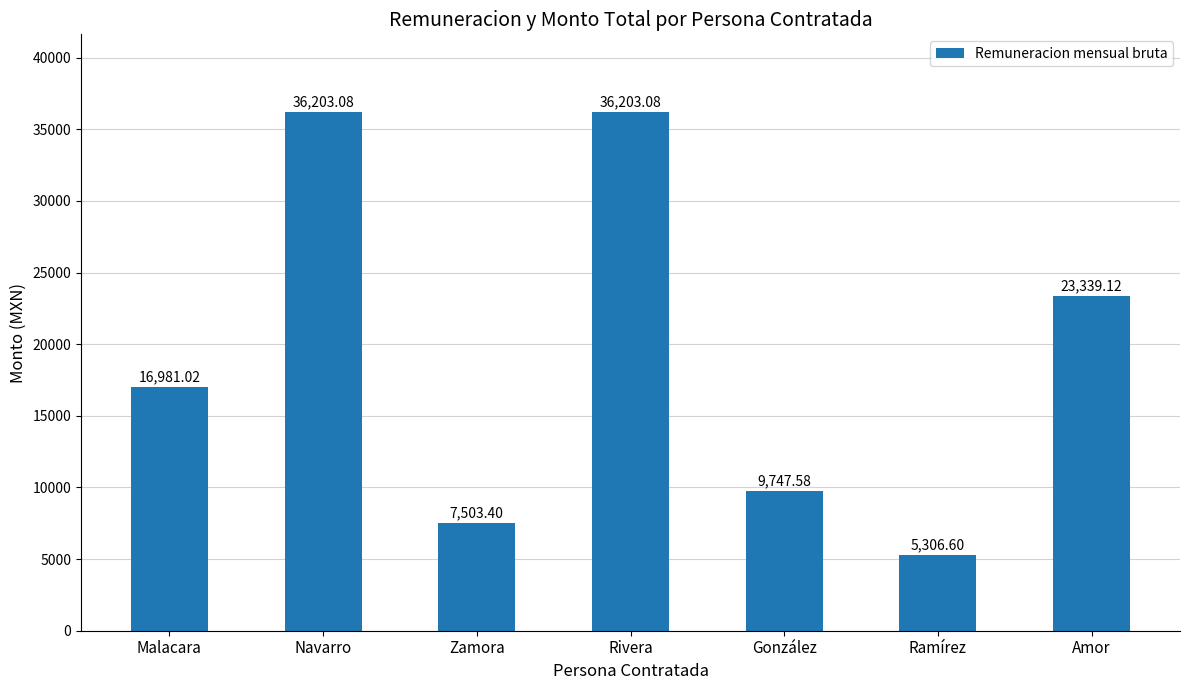

What is the ratio of the value at González to the value at Rivera?

0.3